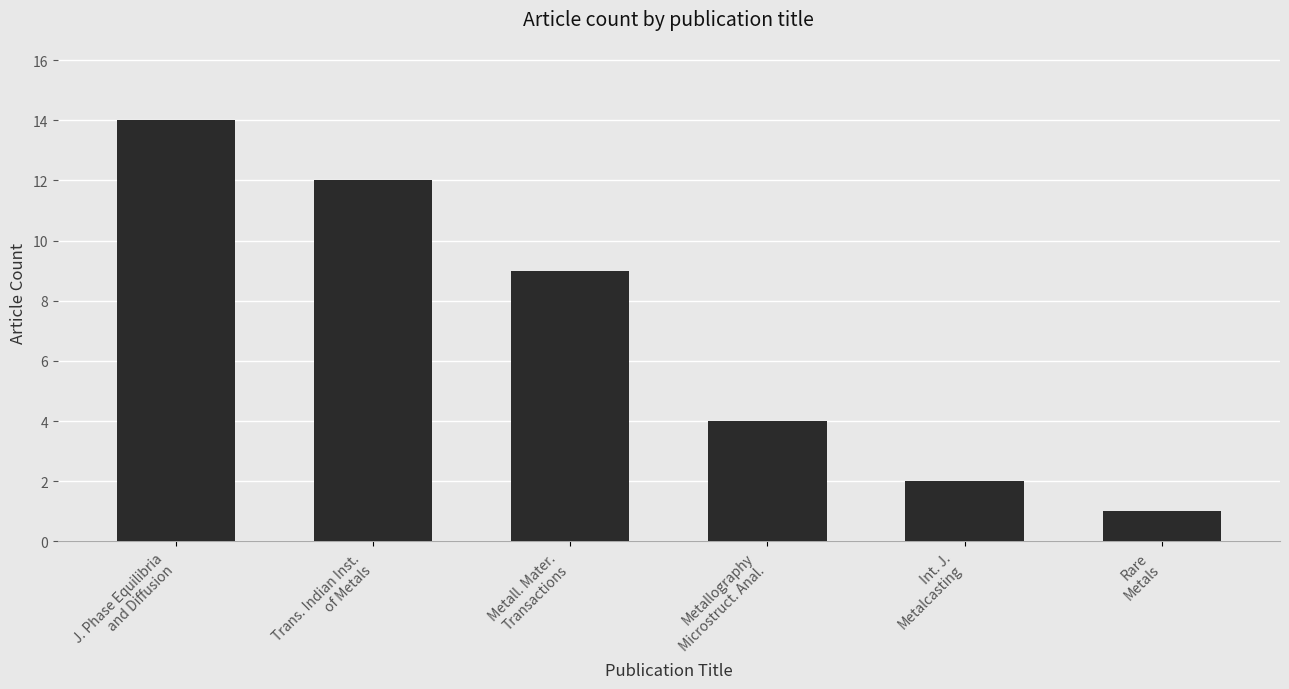

Approximately how many times larger is the value at Int. J.
Metalcasting compared to J. Phase Equilibria
and Diffusion?

0.1